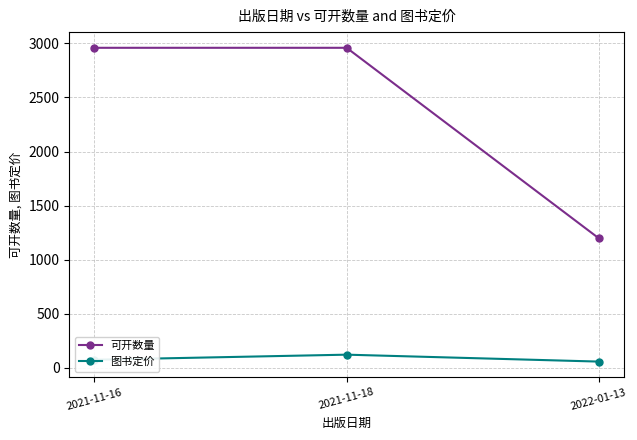

Reading right to left, extract all data points from this chart.

可开数量: 2022-01-13=1198	2021-11-18=2959	2021-11-16=2959
图书定价: 2022-01-13=58	2021-11-18=122	2021-11-16=75